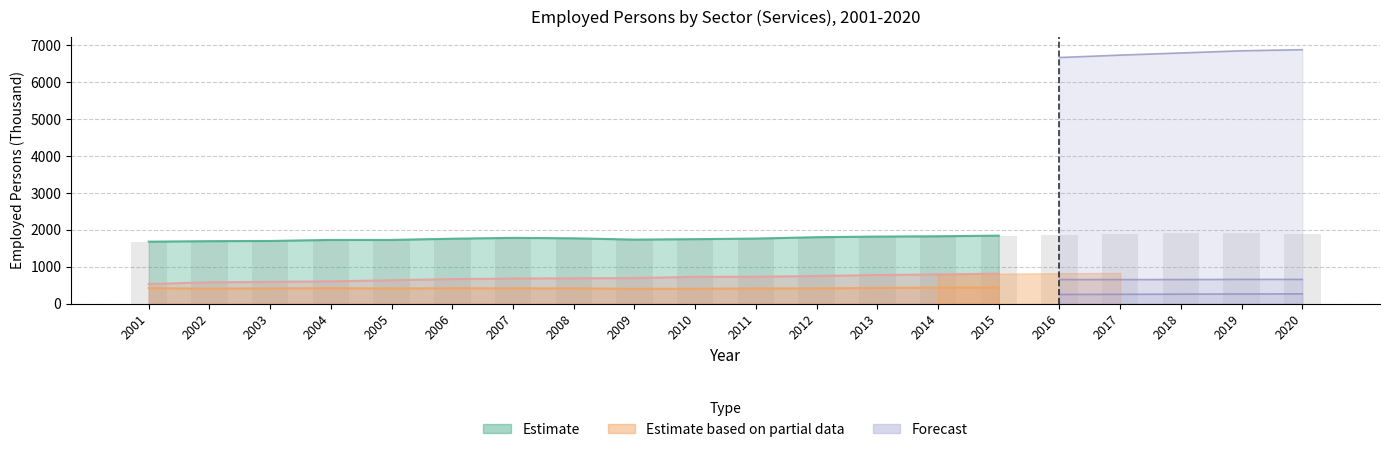

At which label is Information and Communication closest to 226?

2012